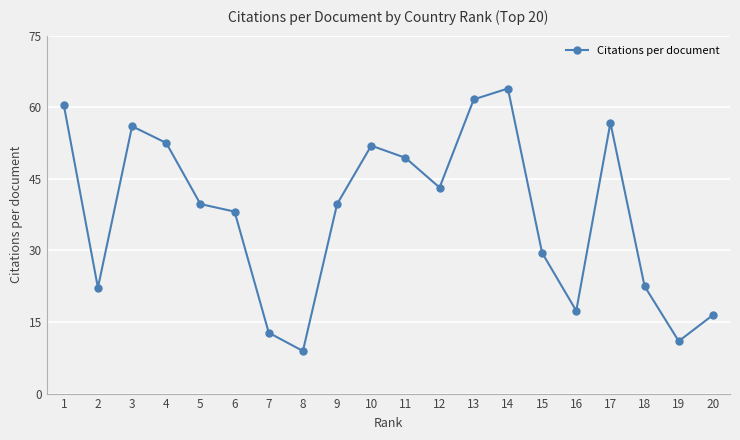

What is the sum of the values at 3 and 18?

78.5